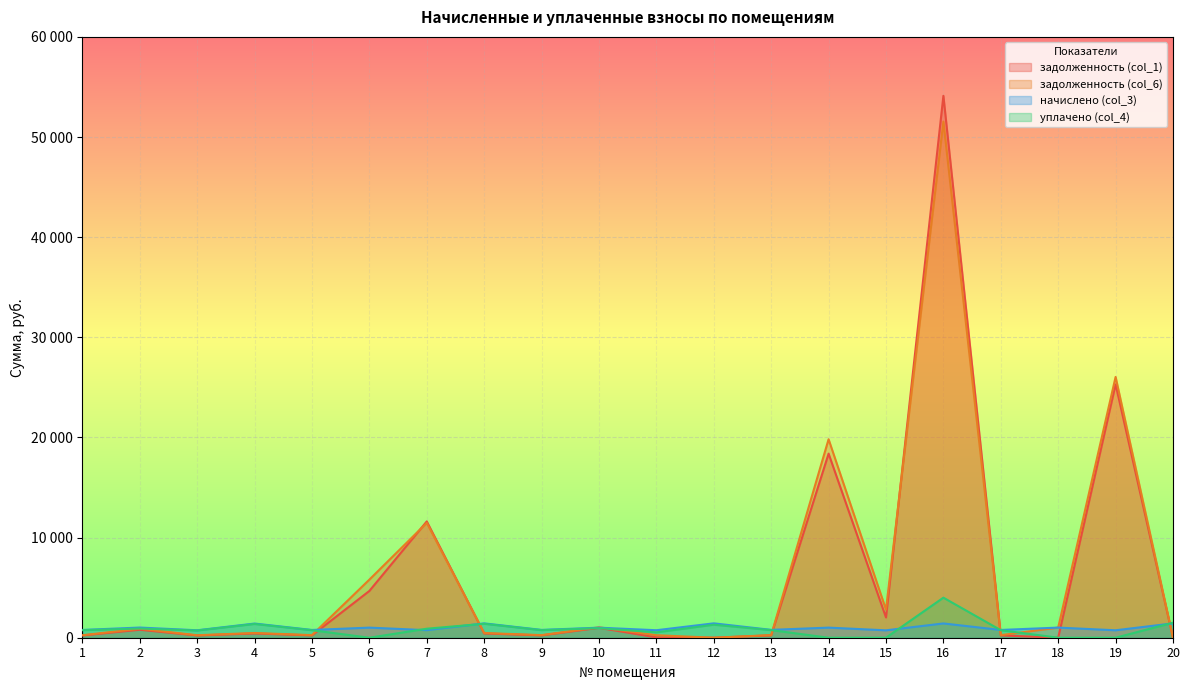

The value of начислено (col_3) at 14 is 469.8. True or false?

False